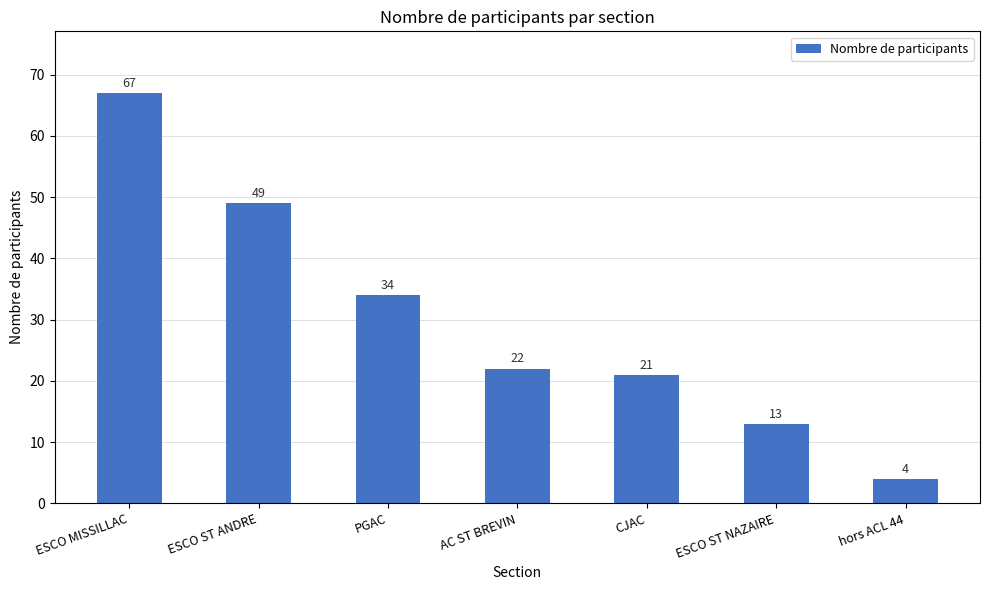

Which has a higher value, hors ACL 44 or ESCO ST NAZAIRE?

ESCO ST NAZAIRE